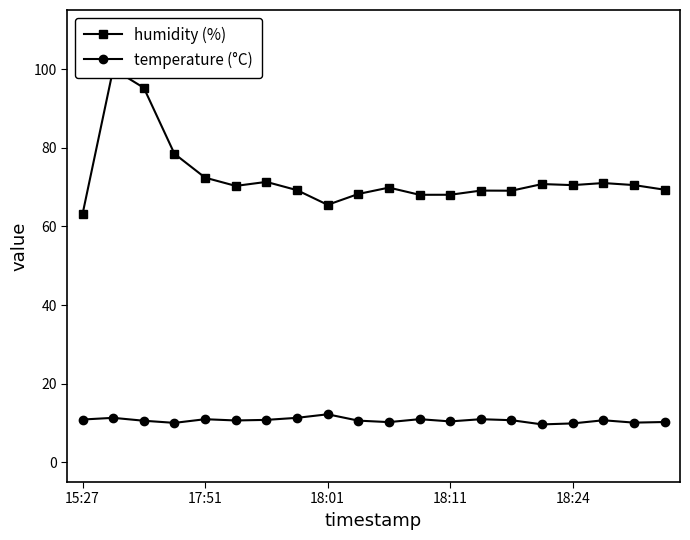

How many lines are shown in the chart?

2